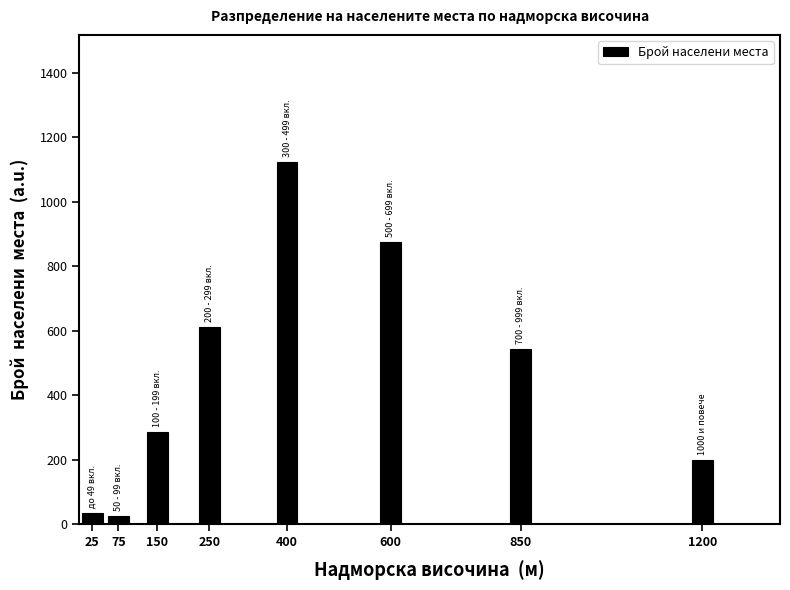

Reading right to left, transcribe all the data shown in this chart.

1200=198	850=543	600=876	400=1124	250=612	150=285	75=26	25=34